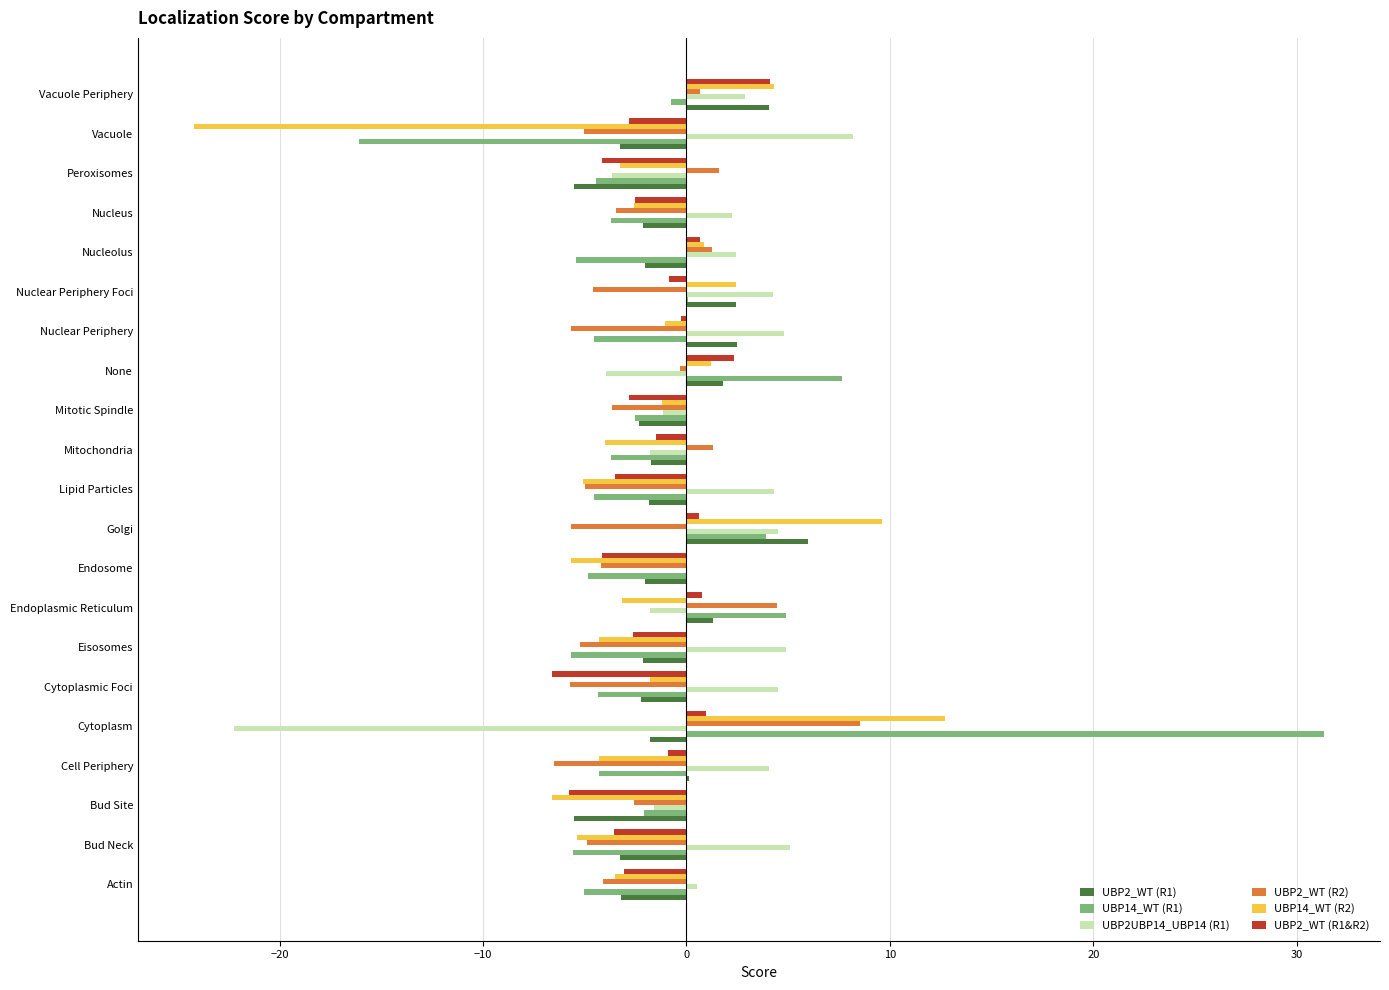

The value of UBP14_WT (R2) at Golgi is 5.7. True or false?

False